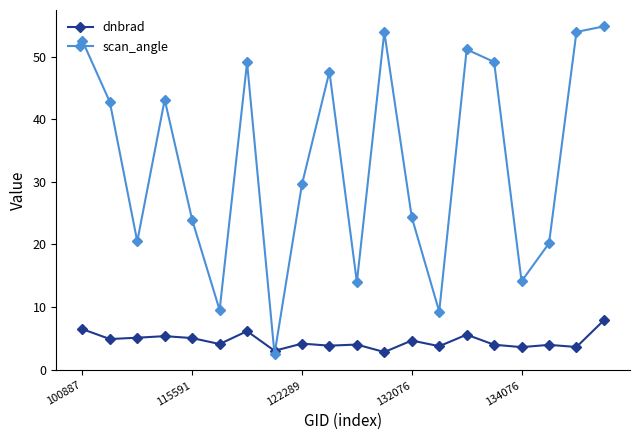

What is the greatest value displayed?

54.8